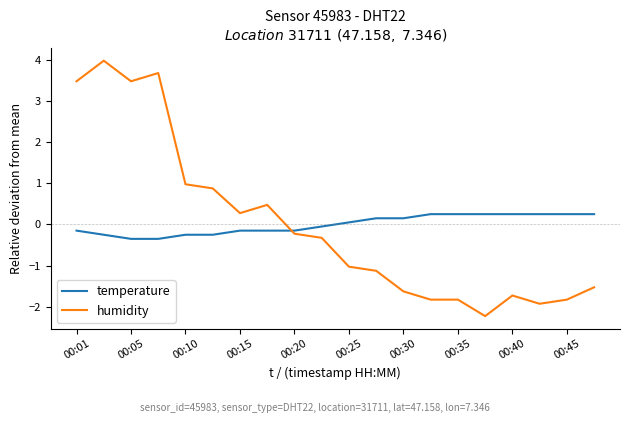

How many intersections are there between humidity and temperature?

1